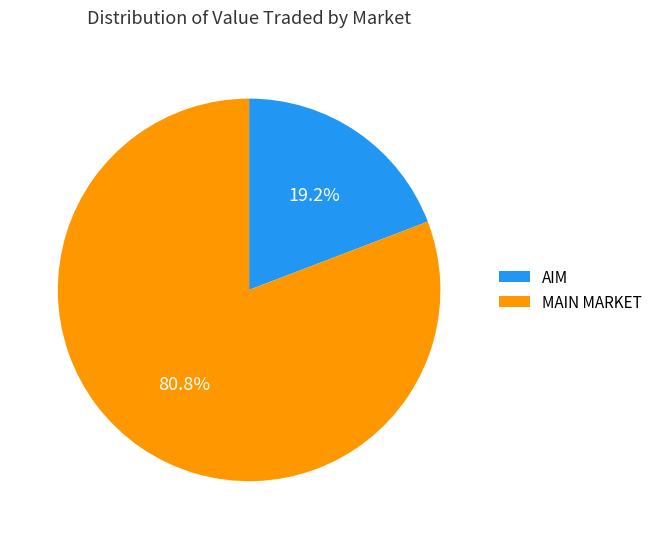

Which slice is the largest?

MAIN MARKET